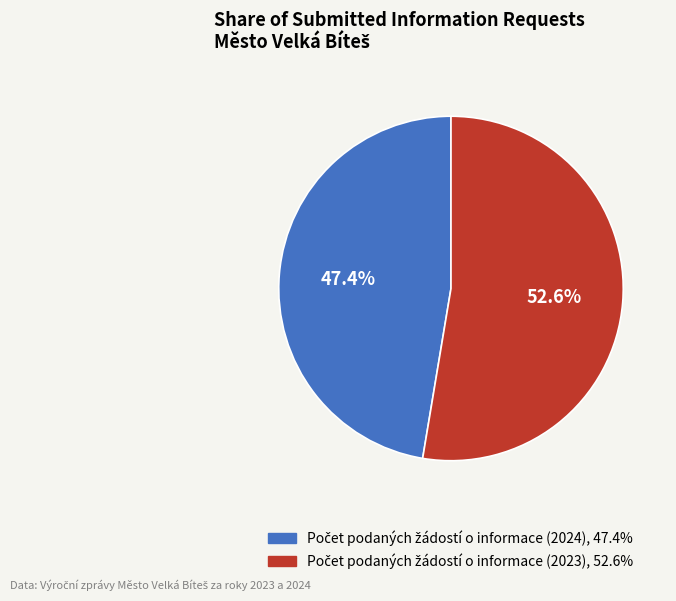

To the nearest percent, what is the average slice percentage?

50%